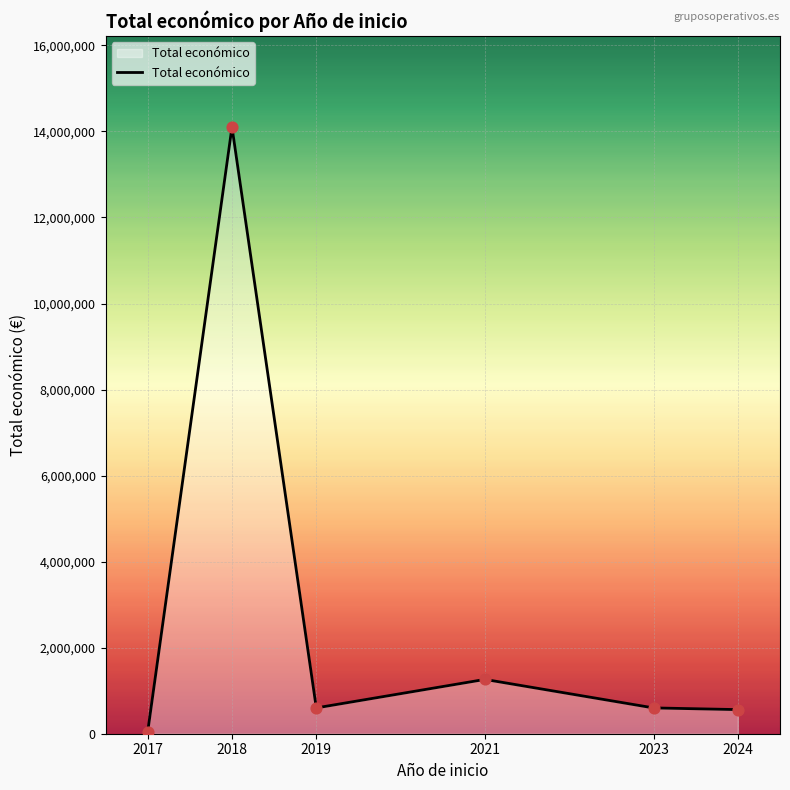

What is the change in value from 2017 to 2023?

+559069